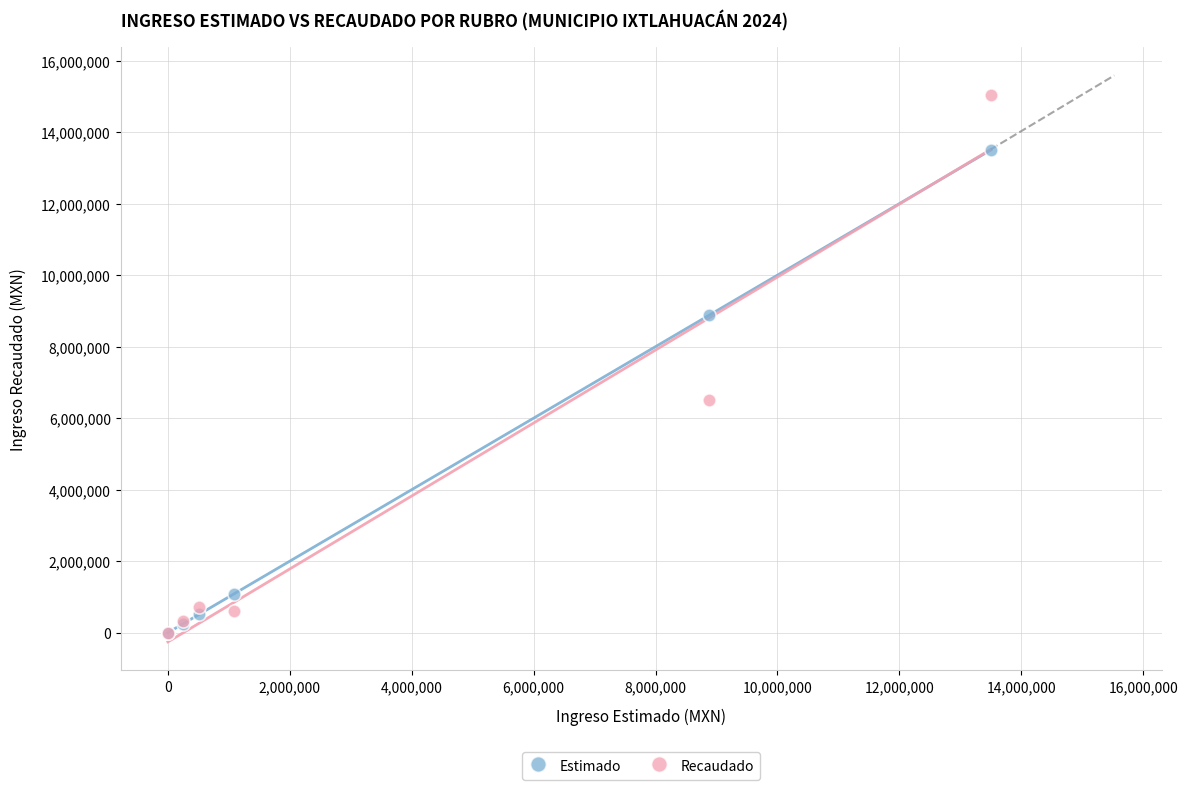

Which series has the largest Y range (max minus min)?

Recaudado